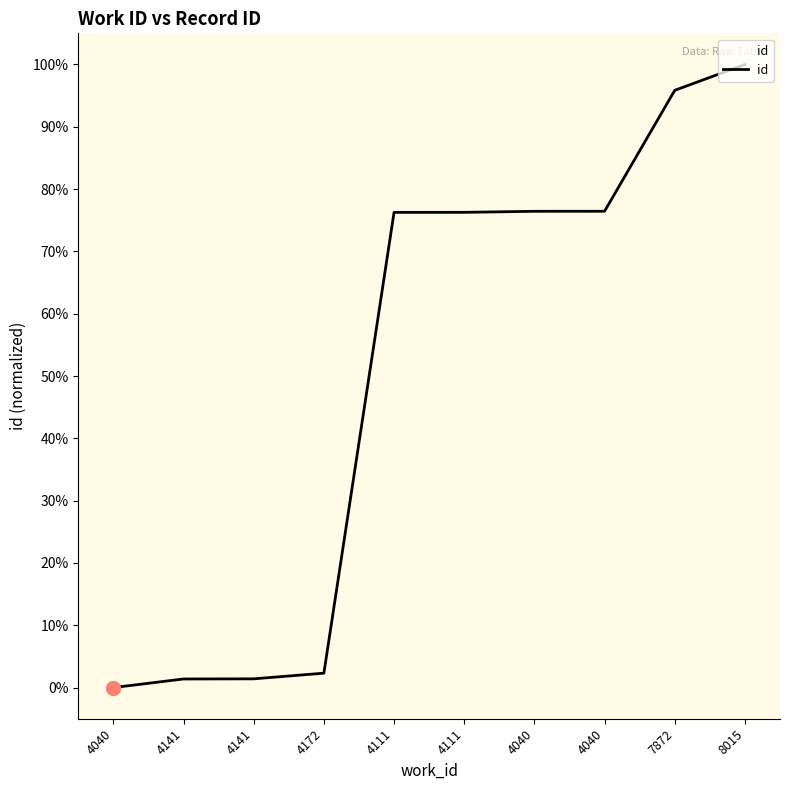

What is the change in value from 4172 to 8015?

+97.7